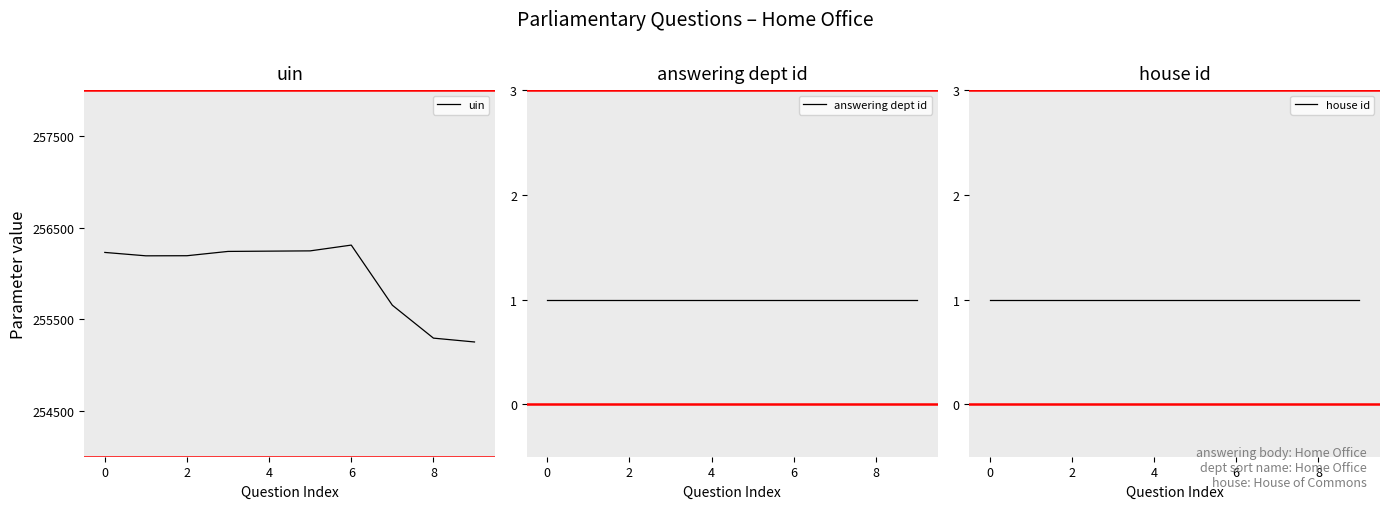

The value of house id at 8 is 1. True or false?

True